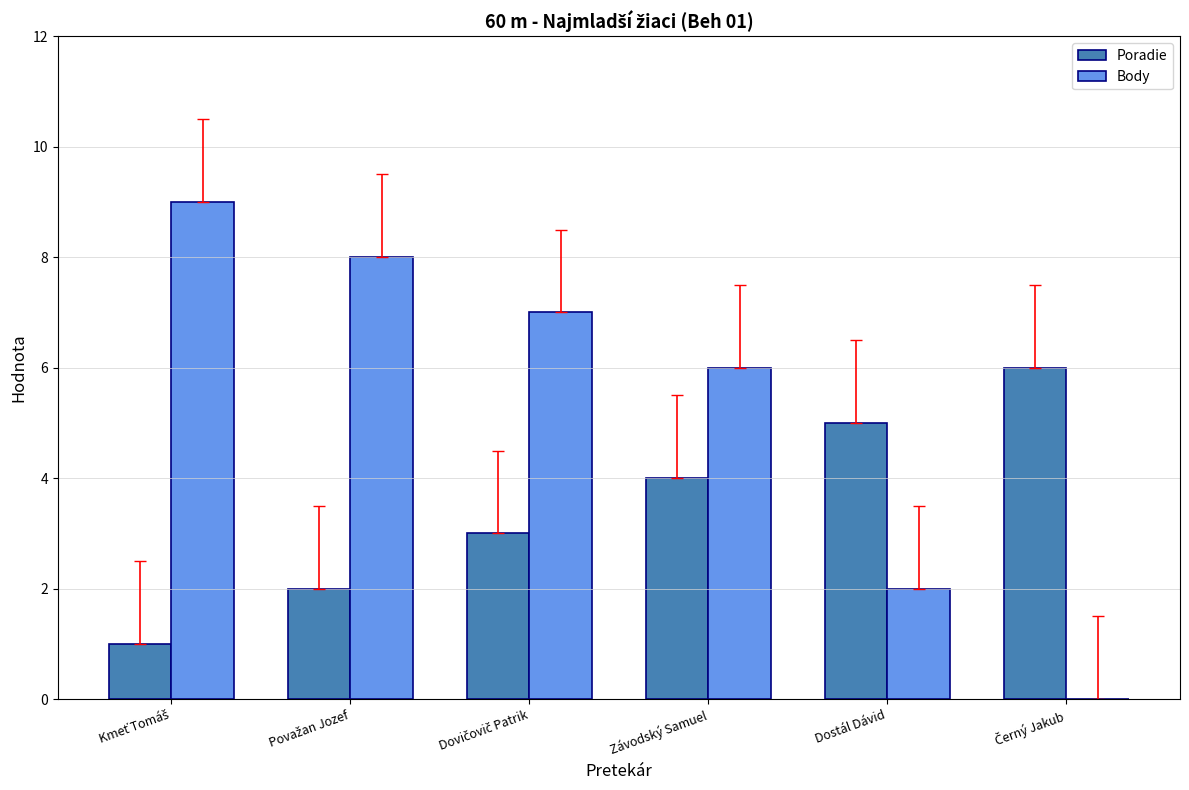

What is the highest value of the Body series?

9